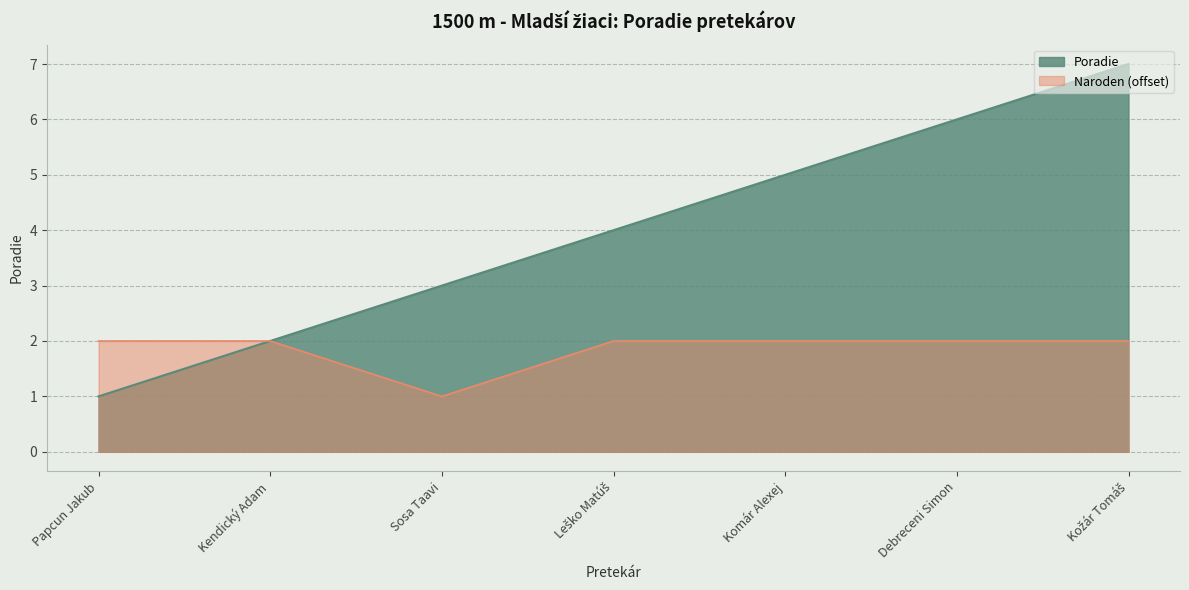

What is the difference between the values at Kendický Adam and Komár Alexej?

3